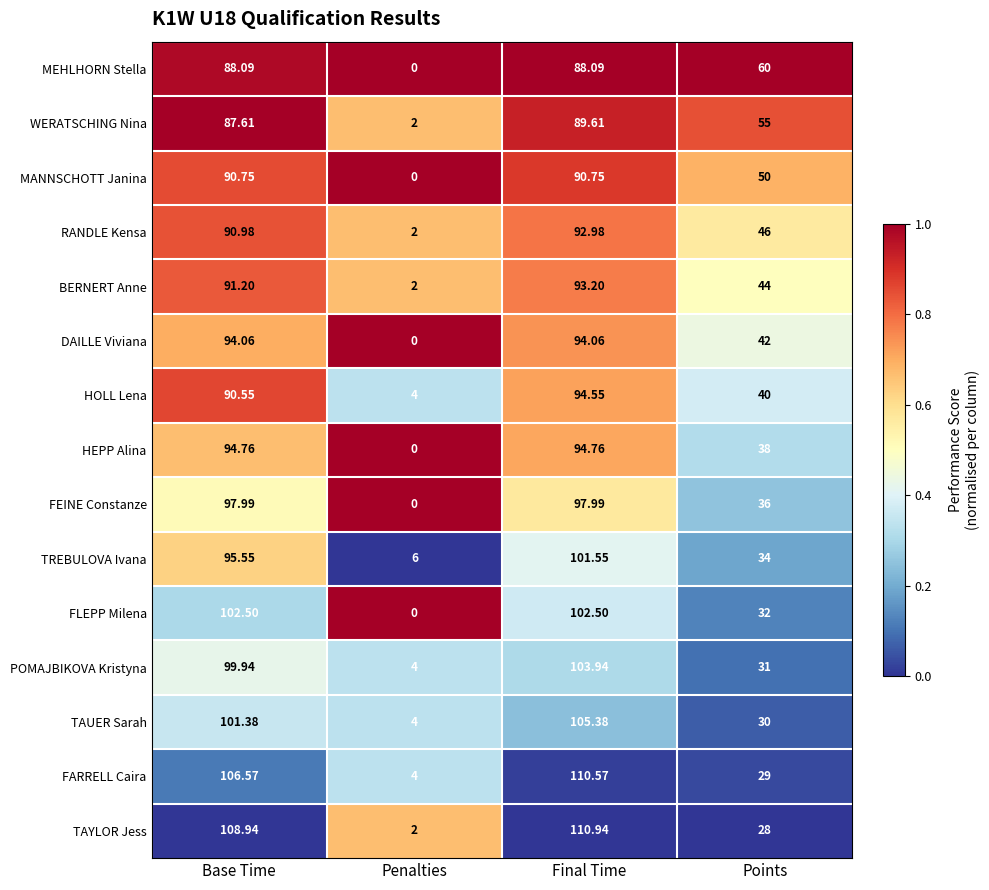

Which category has the highest value across all series?

Final Time